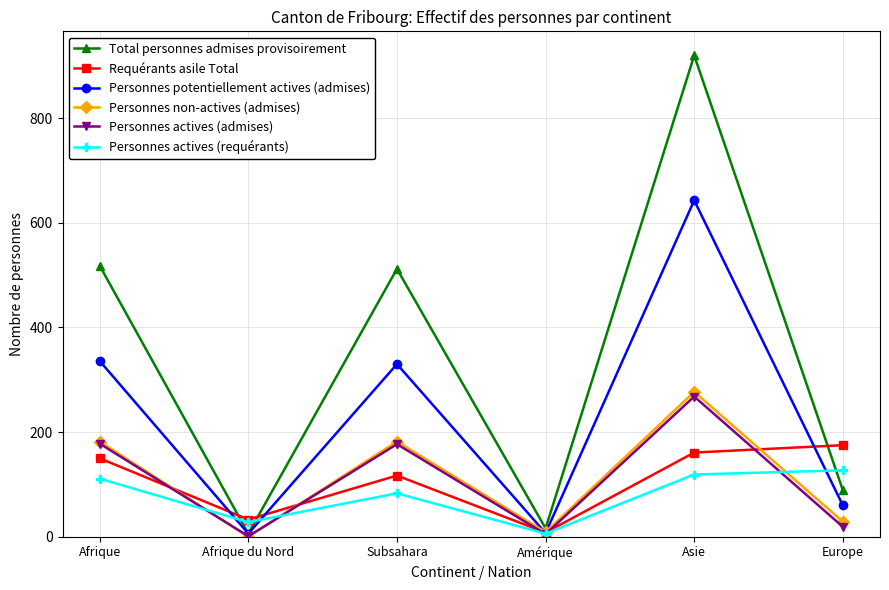

Where is the first local maximum for Personnes actives (admises)?

Subsahara